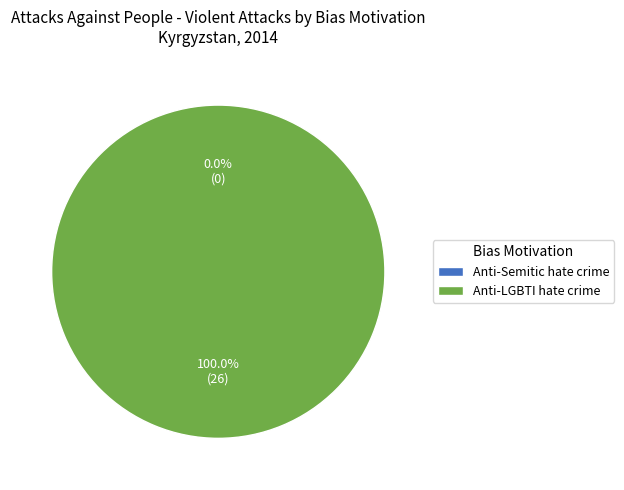

What is the total percentage of Anti-LGBTI hate crime and Anti-Semitic hate crime?

100.0%